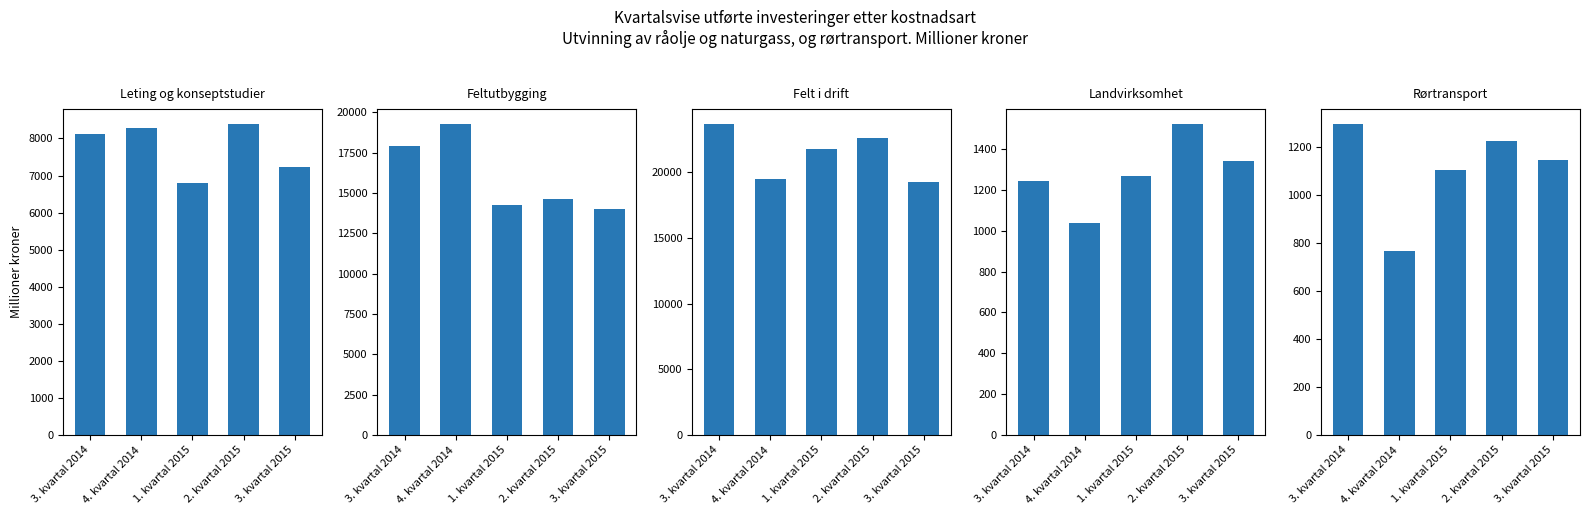

Are the bars grouped side by side (vs. stacked)?

Yes